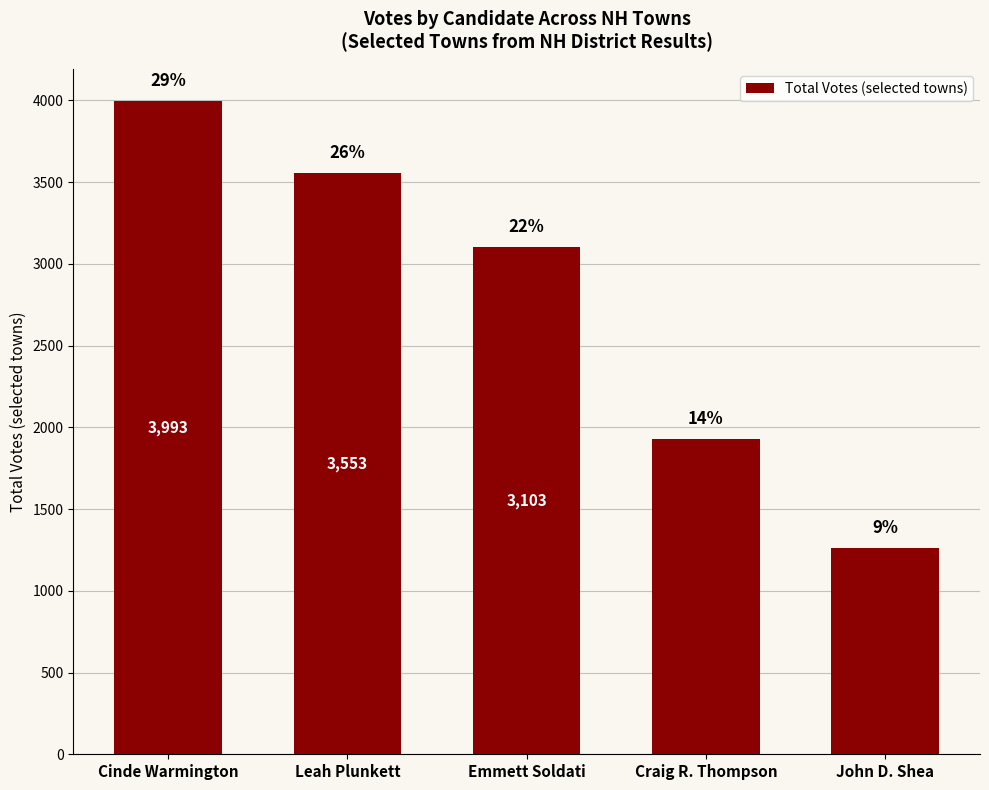

What is the maximum value shown in the chart?

3993